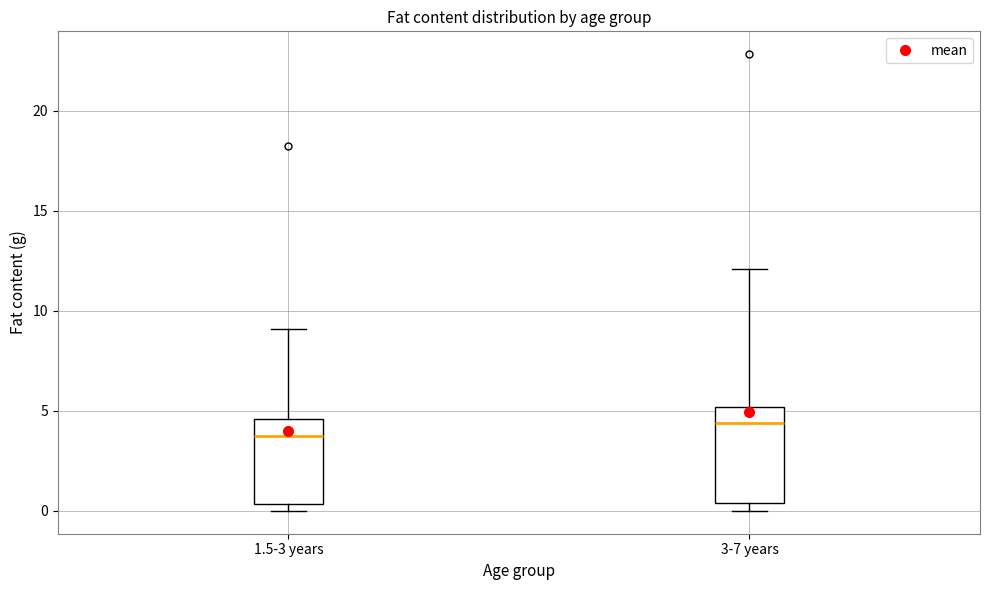

Which box is the tallest, from its lower edge to its upper edge?

3-7 years